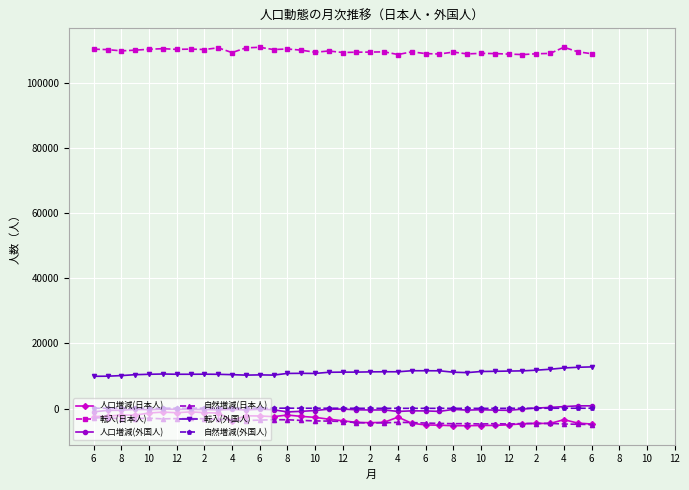

What is the value of the 自然増減(日本人) point at the 32nd from the left?

-4597